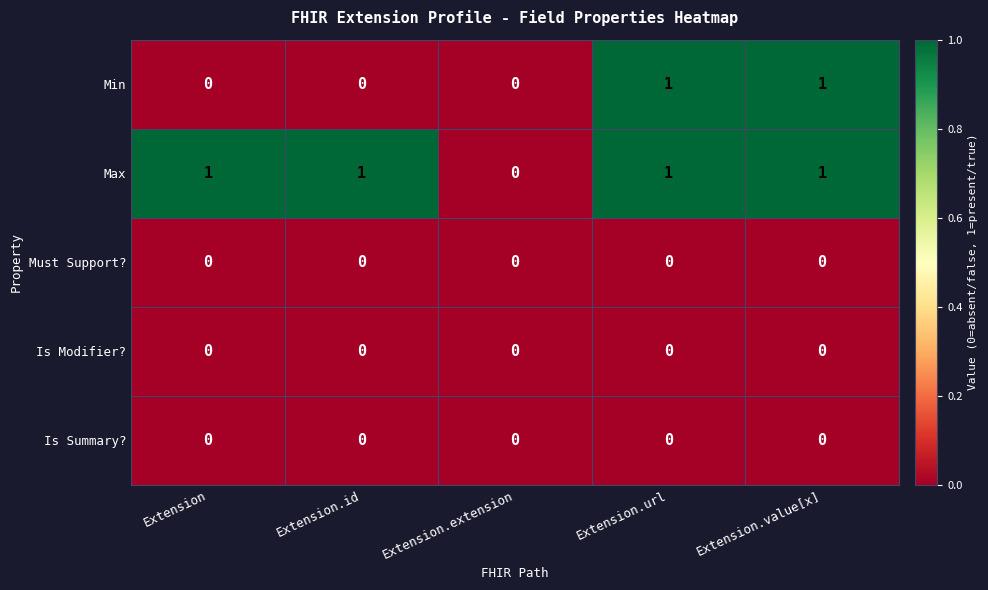

What is the maximum value shown in the chart?

1